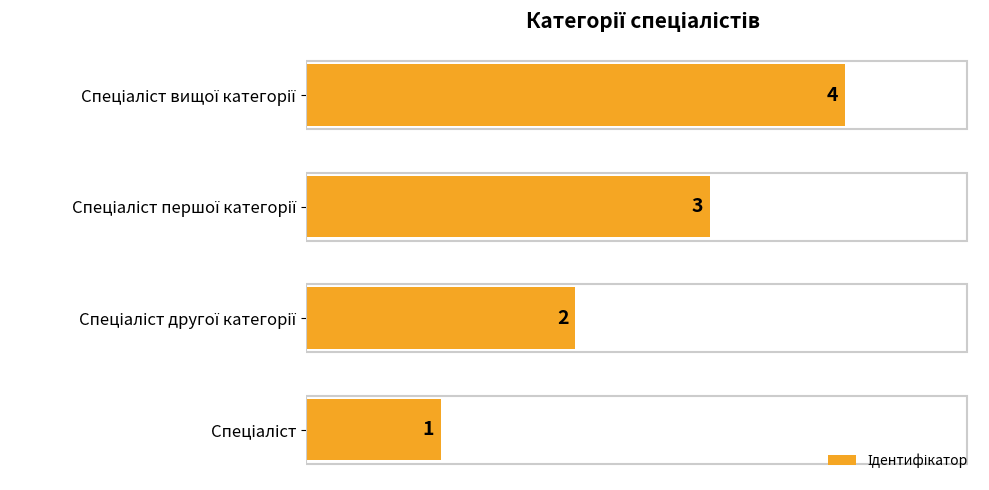

How many bars are there in total?

4